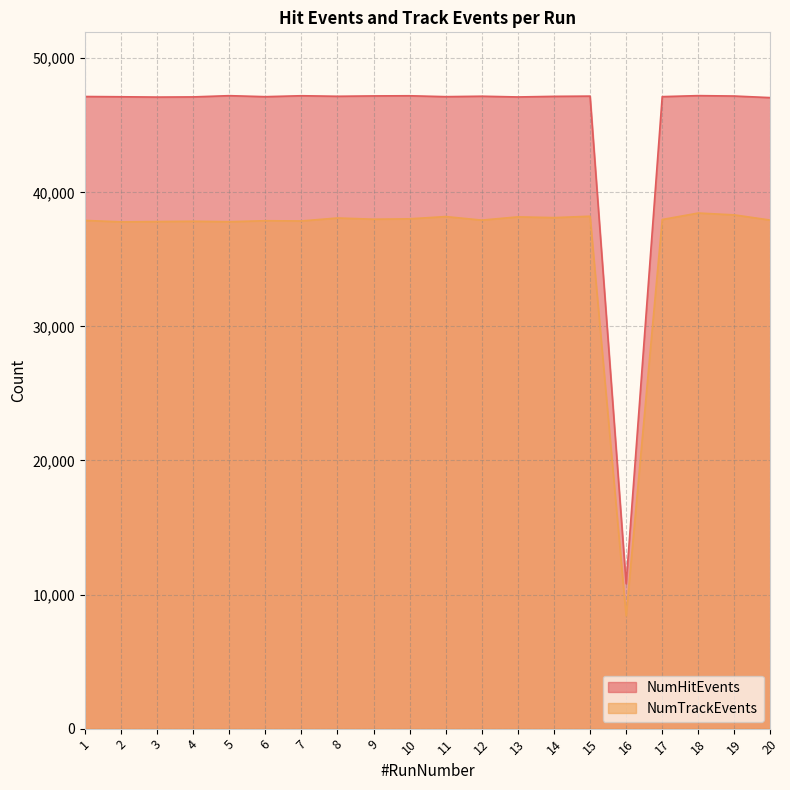

True or false: NumHitEvents and NumTrackEvents intersect in this chart.

False